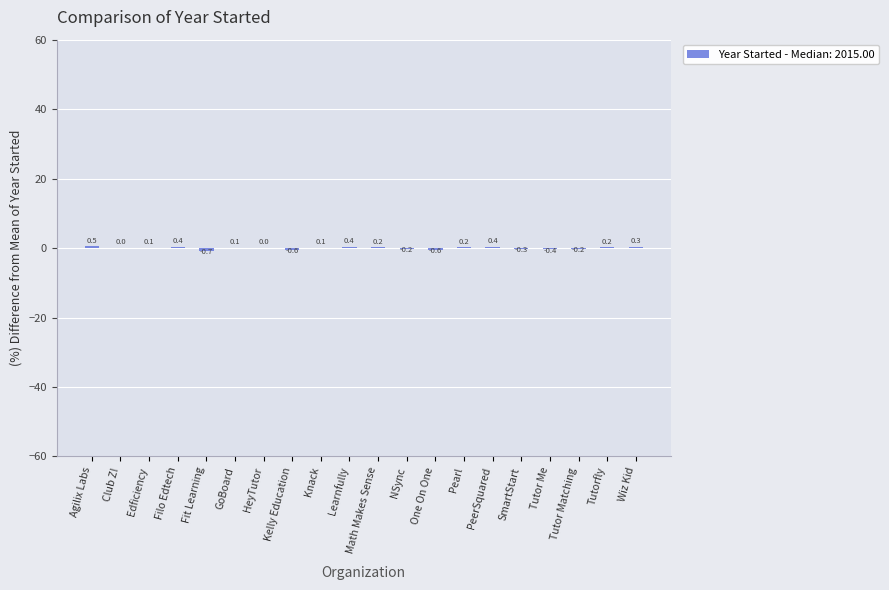

What is the change in value from Kelly Education to Tutor Me?

+0.2